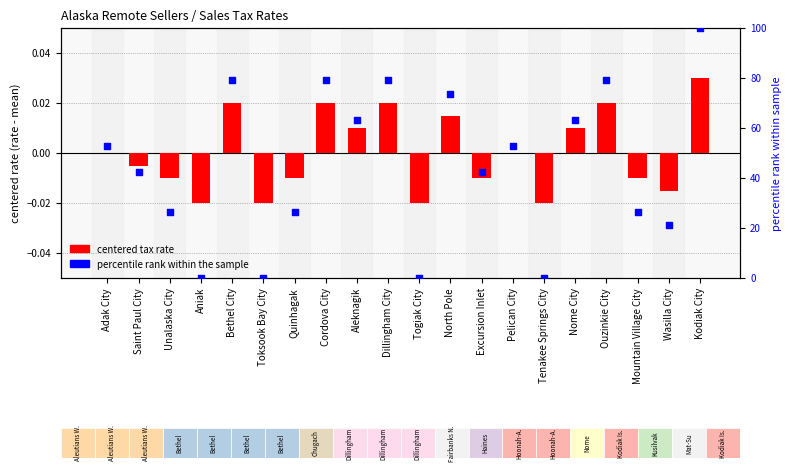

Is the value of percentile rank at Kodiak City greater than the value of centered tax rate at Aleknagik?

Yes